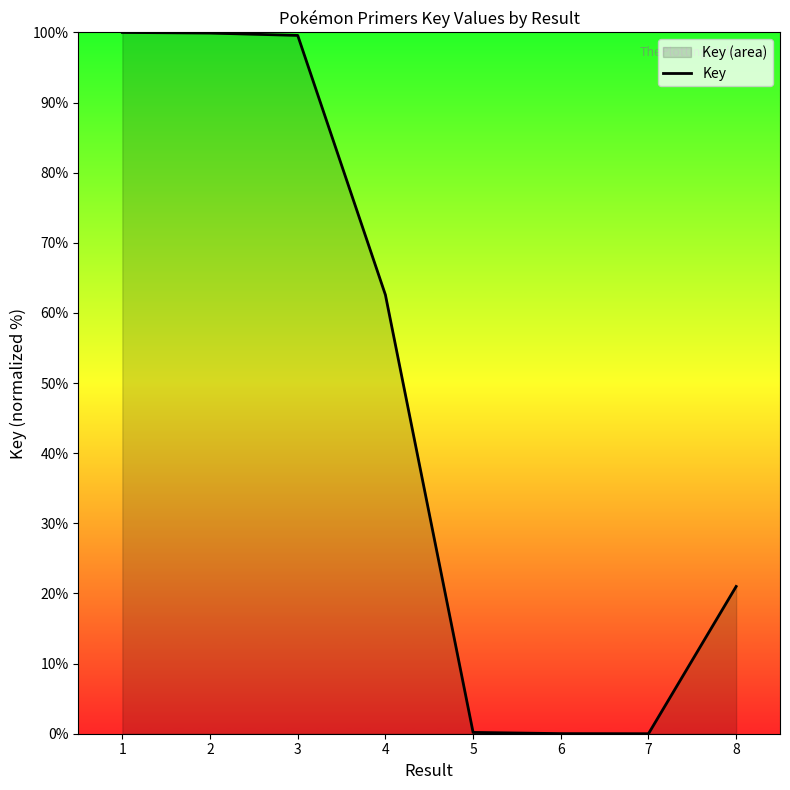

The chart shows a value of 0.2 at 5. True or false?

True